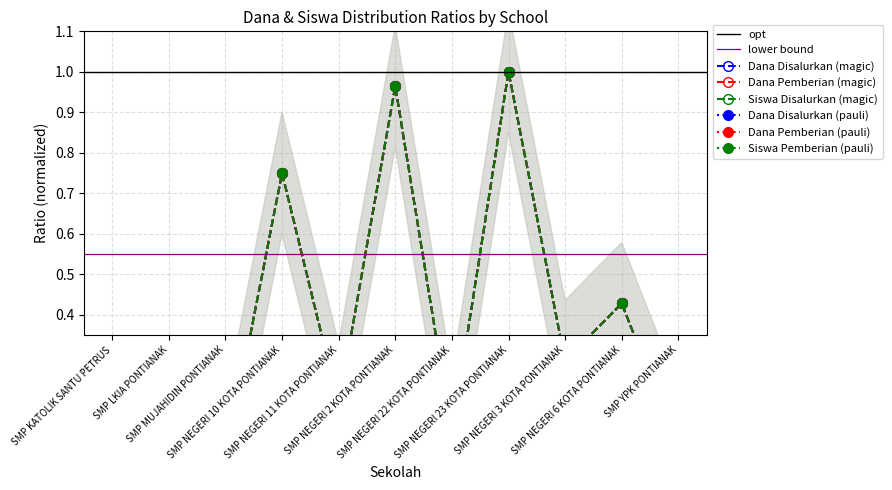

Which series has the widest spread of values?

Siswa Disalurkan